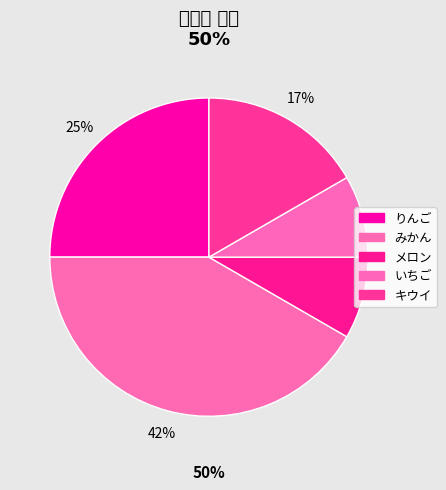

To the nearest percent, what is the average slice percentage?

20%